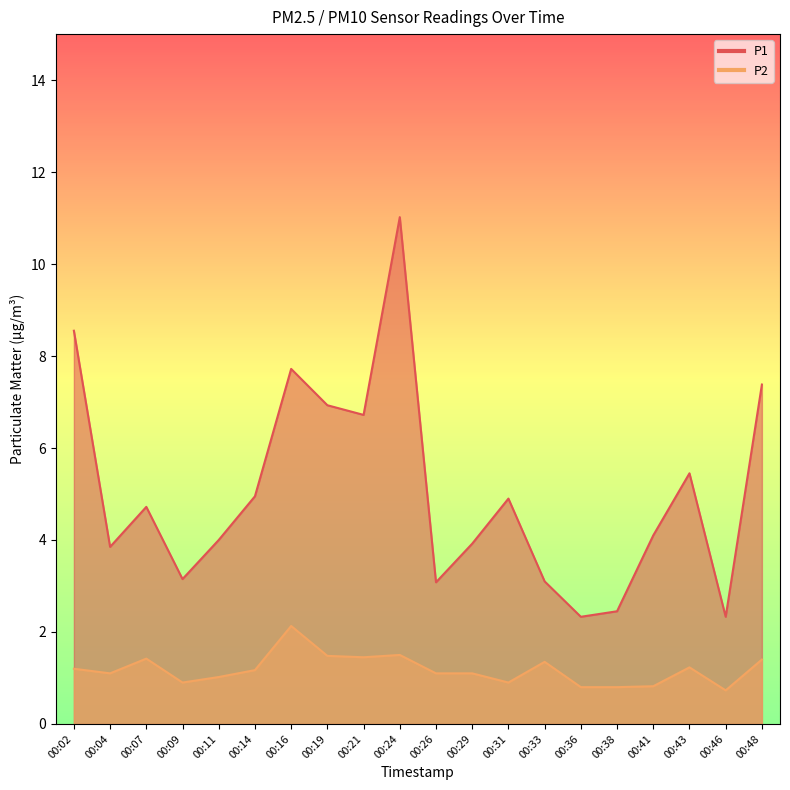

At which category does P2 reach its first local peak?

00:07